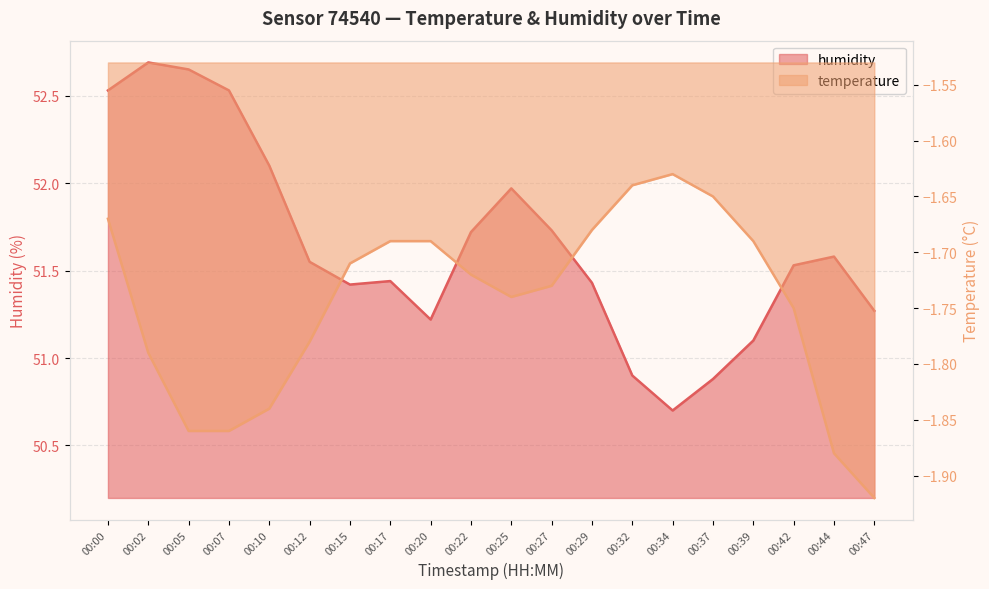

Reading left to right, transcribe all the data shown in this chart.

humidity: 00:00=52.5	00:02=52.7	00:05=52.6	00:07=52.5	00:10=52.1	00:12=51.5	00:15=51.4	00:17=51.4	00:20=51.2	00:22=51.7	00:25=52.0	00:27=51.7	00:29=51.4	00:32=50.9	00:34=50.7	00:37=50.9	00:39=51.1	00:42=51.5	00:44=51.6	00:47=51.3
temperature: 00:00=-1.7	00:02=-1.8	00:05=-1.9	00:07=-1.9	00:10=-1.8	00:12=-1.8	00:15=-1.7	00:17=-1.7	00:20=-1.7	00:22=-1.7	00:25=-1.7	00:27=-1.7	00:29=-1.7	00:32=-1.6	00:34=-1.6	00:37=-1.6	00:39=-1.7	00:42=-1.8	00:44=-1.9	00:47=-1.9